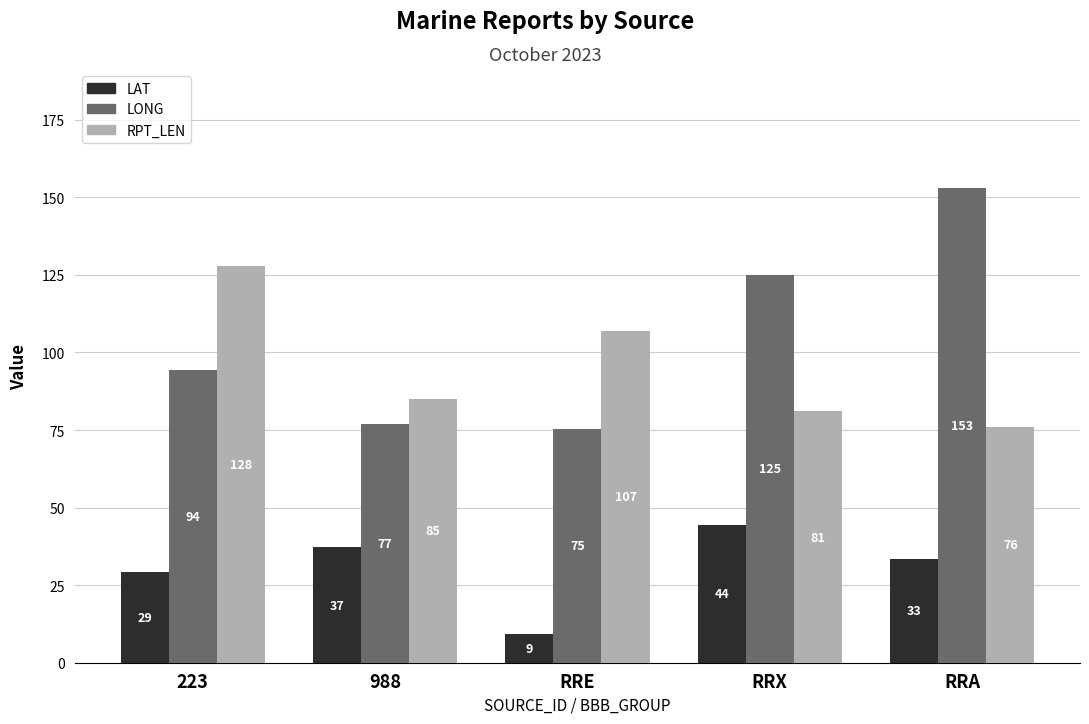

What is the difference between the highest and lowest values at RRX?

80.5